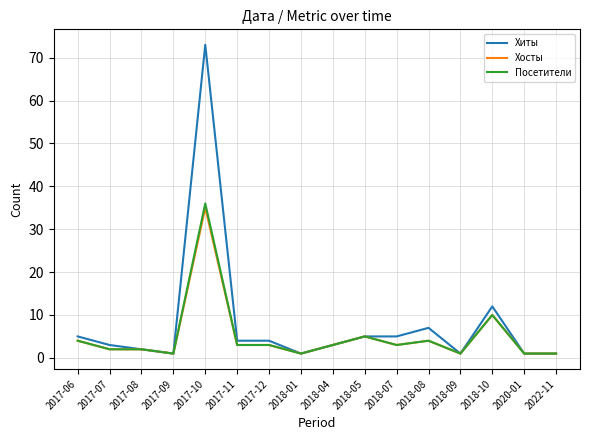

Which series has the largest range (max minus min)?

Хиты